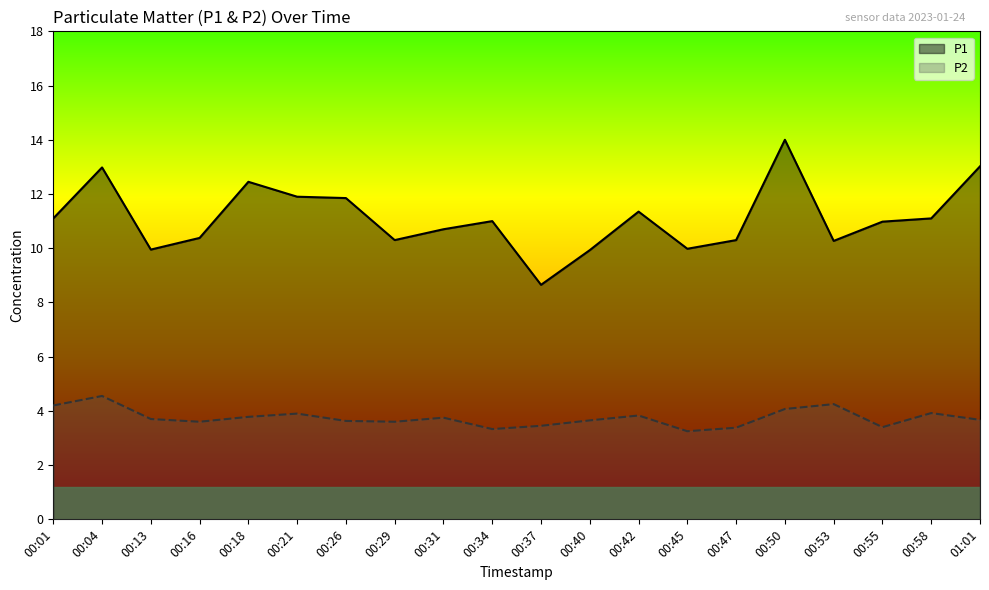

What is the maximum value for P2?

4.5